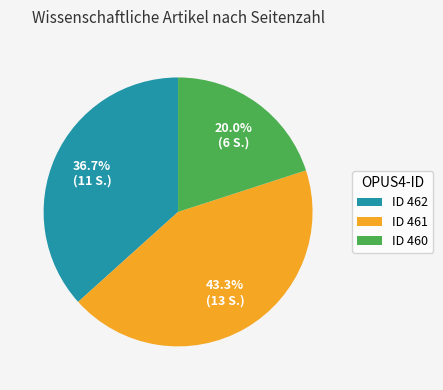

Rank the categories by value from highest to lowest.

ID 461, ID 462, ID 460